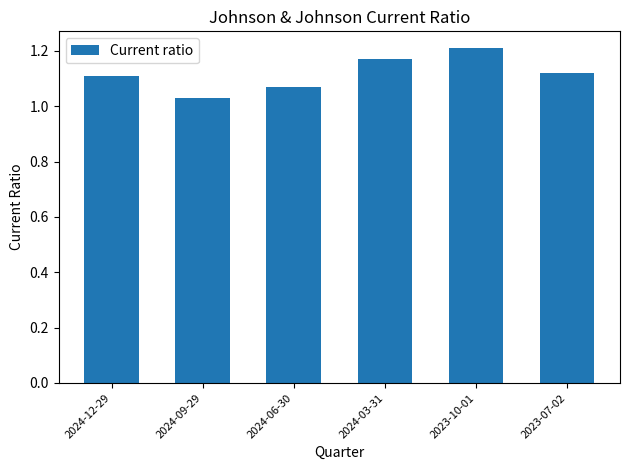

At which label is the value closest to 1?

2024-09-29